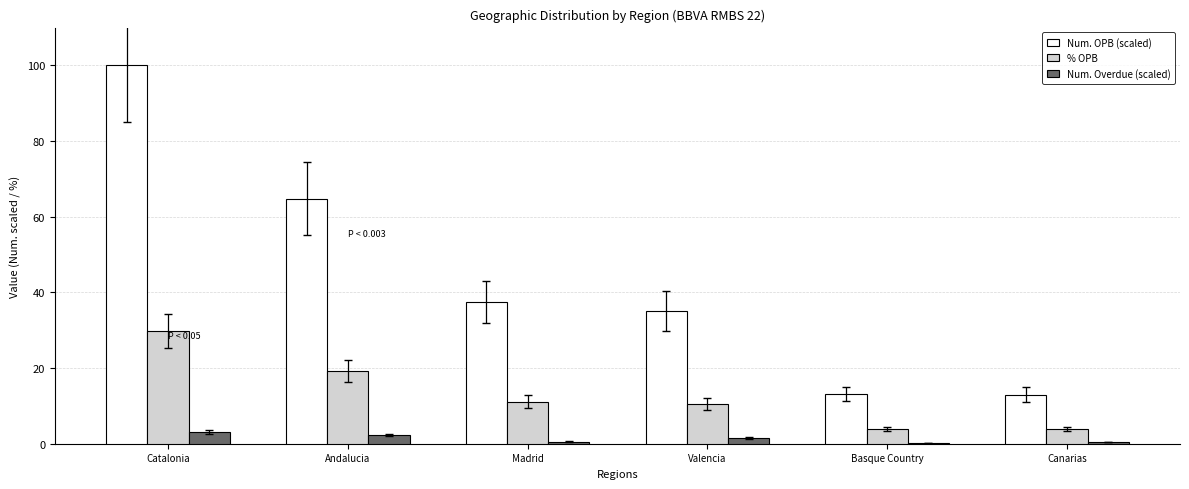

True or false: % OPB has a value of 11.1 at Madrid.

True